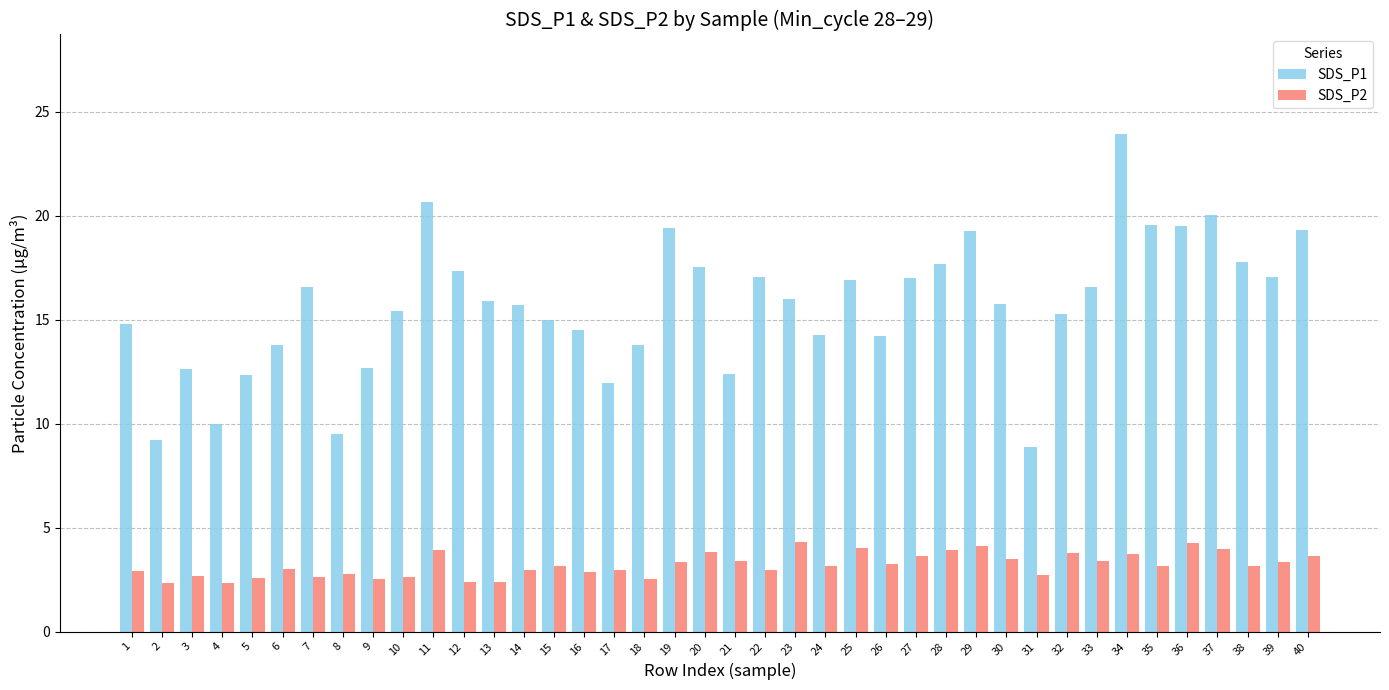

What is the value of the SDS_P1 bar at the 2nd from the left?

9.2